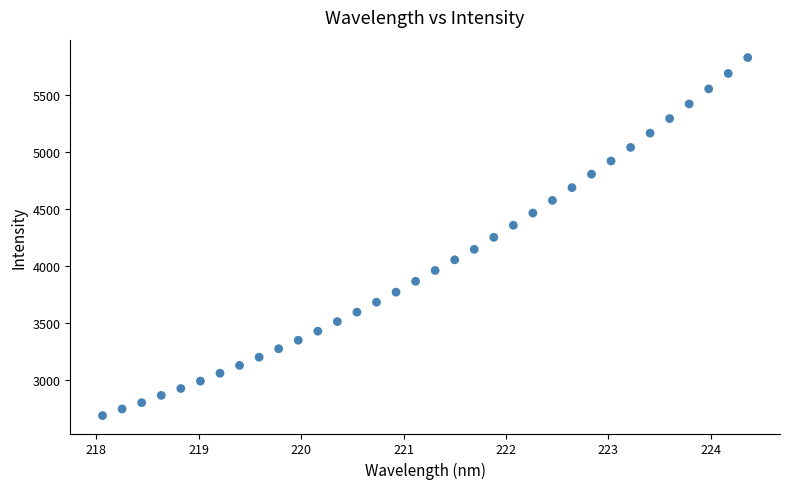

What is the range of Y values (max minus min)?

3139.7